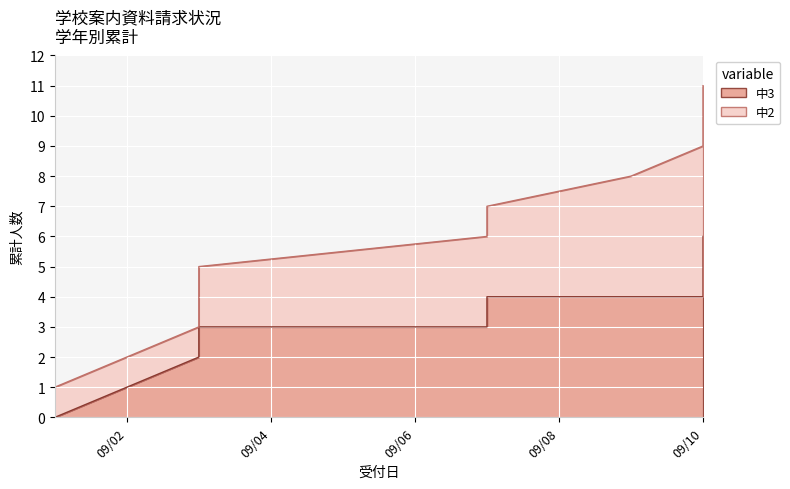

What is the sum of the values at 2018-09-03 and 2018-09-02?

4